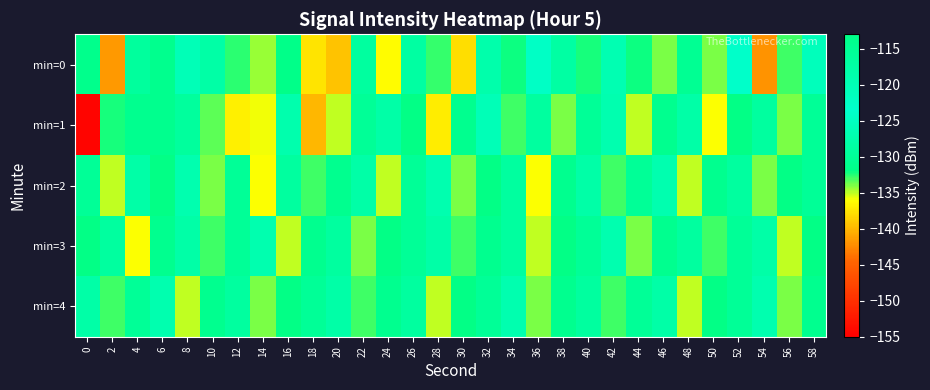

Reading left to right, list all the values displayed in this chart.

min=0: 0=-113.7	2=-141.6	4=-129.2	6=-131.1	8=-126.0	10=-128.2	12=-132.6	14=-134.4	16=-131.8	18=-137.6	20=-139.3	22=-128.9	24=-136.2	26=-128.7	28=-132.8	30=-137.8	32=-127.5	34=-132.1	36=-124.4	38=-128.5	40=-132.3	42=-126.6	44=-132.1	46=-134.0	48=-130.5	50=-134.0	52=-123.9	54=-142.0	56=-132.9	58=-125.5
min=1: 0=-154.5	2=-132.3	4=-130.9	6=-131.2	8=-129.4	10=-133.5	12=-136.9	14=-135.9	16=-127.3	18=-140.0	20=-135.0	22=-130.0	24=-128.0	26=-132.0	28=-137.0	30=-131.0	32=-126.0	34=-133.0	36=-129.0	38=-134.0	40=-130.0	42=-127.0	44=-135.0	46=-131.0	48=-128.0	50=-136.0	52=-132.0	54=-129.0	56=-134.0	58=-130.0
min=2: 0=-130.0	2=-135.0	4=-128.0	6=-132.0	8=-127.0	10=-134.0	12=-130.0	14=-136.0	16=-129.0	18=-133.0	20=-131.0	22=-128.0	24=-135.0	26=-130.0	28=-127.0	30=-134.0	32=-132.0	34=-129.0	36=-136.0	38=-131.0	40=-128.0	42=-133.0	44=-130.0	46=-127.0	48=-135.0	50=-131.0	52=-129.0	54=-134.0	56=-132.0	58=-130.0
min=3: 0=-132.0	2=-129.0	4=-136.0	6=-131.0	8=-128.0	10=-133.0	12=-130.0	14=-127.0	16=-135.0	18=-131.0	20=-129.0	22=-134.0	24=-132.0	26=-130.0	28=-128.0	30=-133.0	32=-131.0	34=-129.0	36=-135.0	38=-132.0	40=-130.0	42=-127.0	44=-134.0	46=-131.0	48=-129.0	50=-133.0	52=-130.0	54=-128.0	56=-135.0	58=-132.0
min=4: 0=-128.0	2=-133.0	4=-130.0	6=-127.0	8=-135.0	10=-131.0	12=-129.0	14=-134.0	16=-132.0	18=-130.0	20=-128.0	22=-133.0	24=-131.0	26=-129.0	28=-135.0	30=-132.0	32=-130.0	34=-127.0	36=-134.0	38=-131.0	40=-129.0	42=-133.0	44=-130.0	46=-128.0	48=-135.0	50=-132.0	52=-130.0	54=-127.0	56=-134.0	58=-131.0